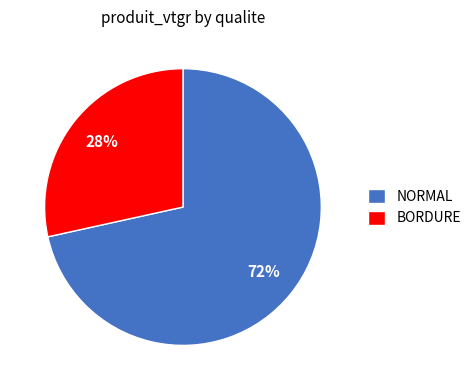

The BORDURE slice represents 22% of the pie. True or false?

False